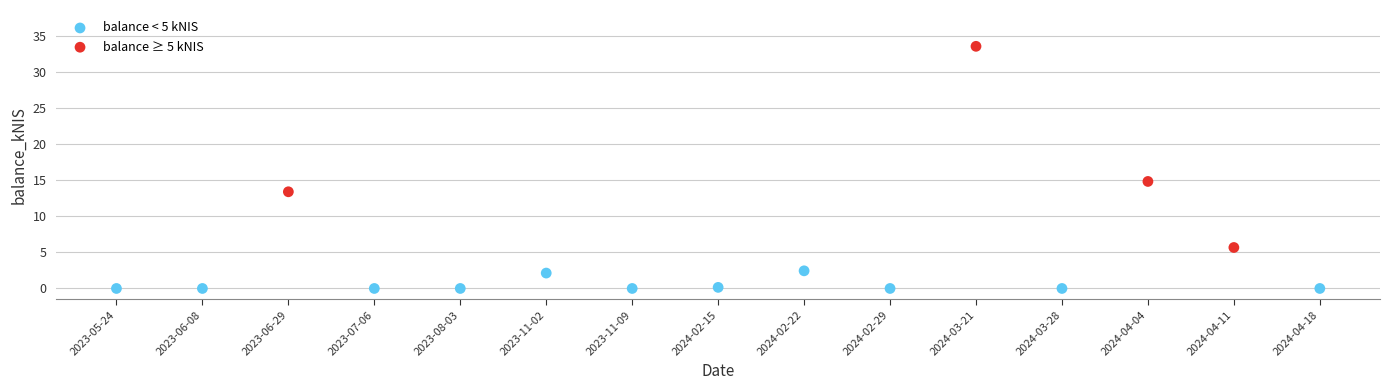

Which series contains the highest Y value?

balance ≥ 5 kNIS